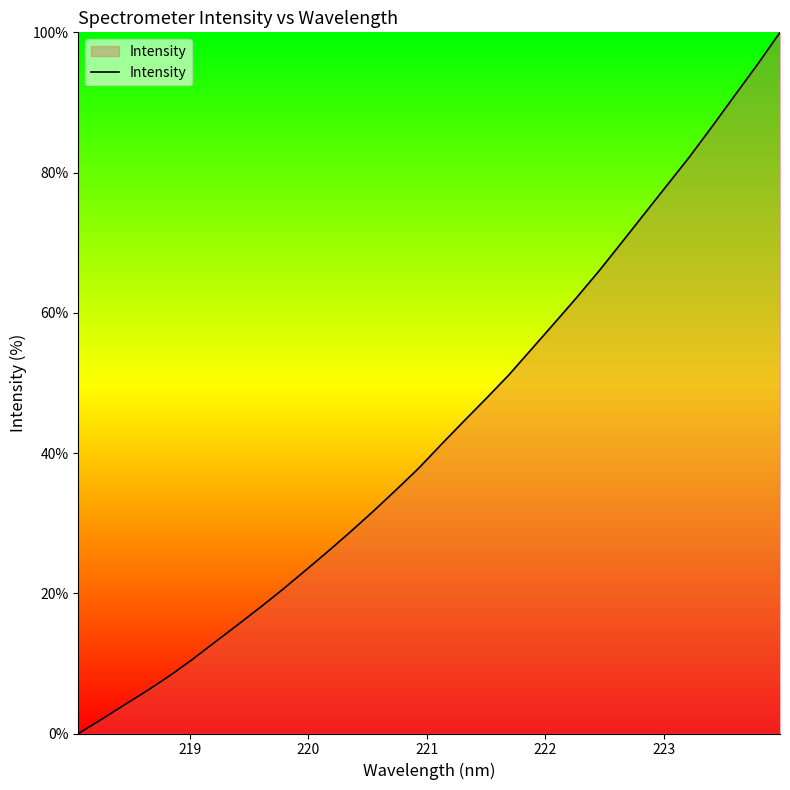

True or false: there are more than 1 points higher than both neighbors.

False